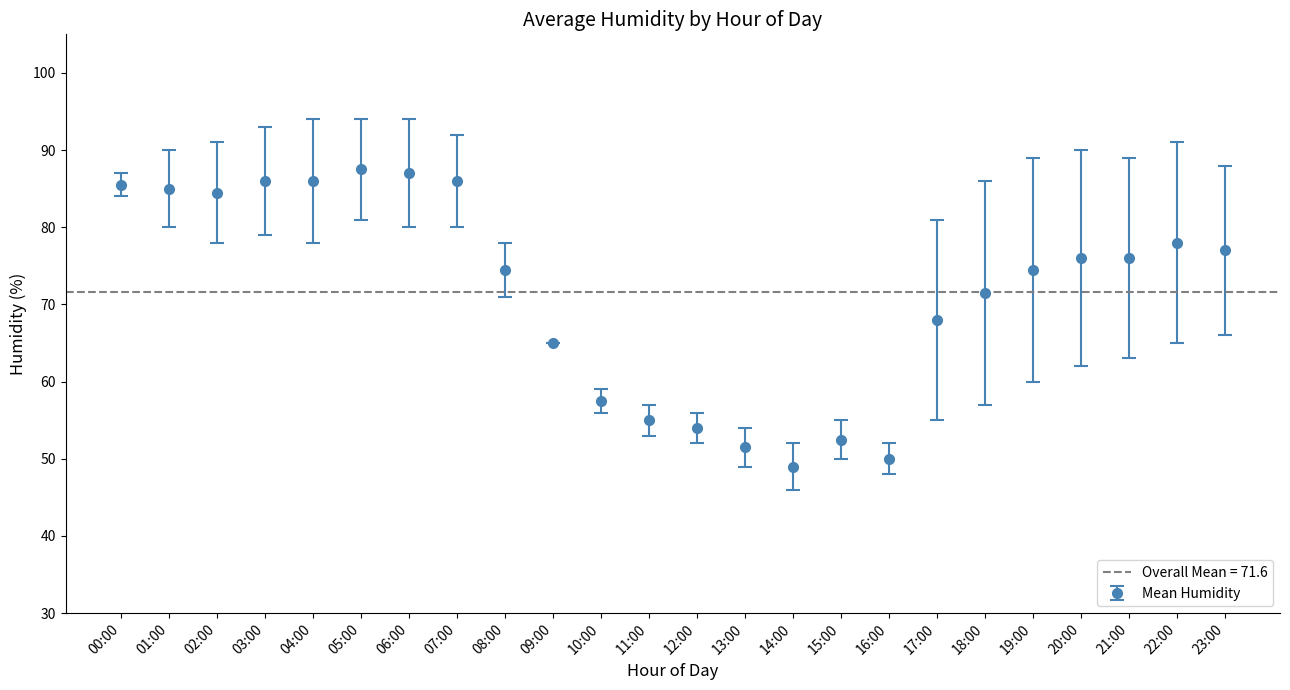

What is the minimum value for Mean Humidity?

49.0